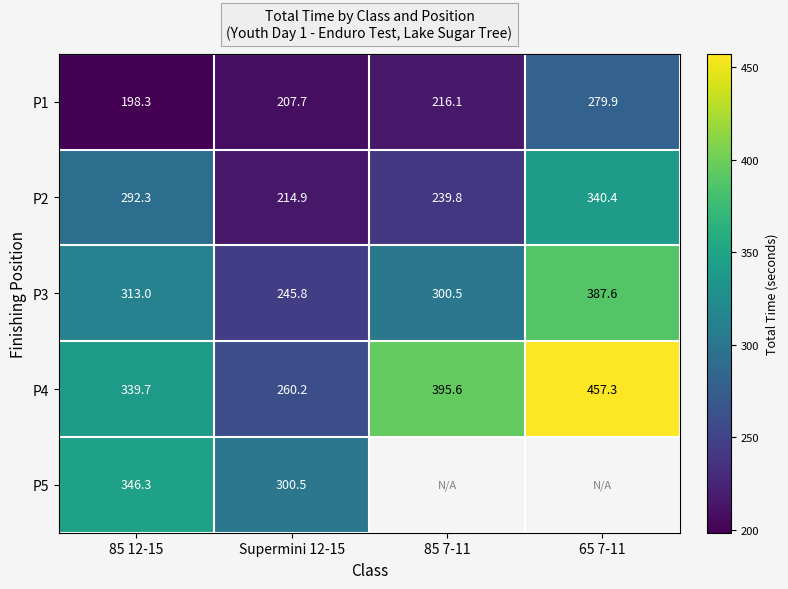

What is the difference between the P4 values at 65 7-11 and Supermini 12-15?

197.1